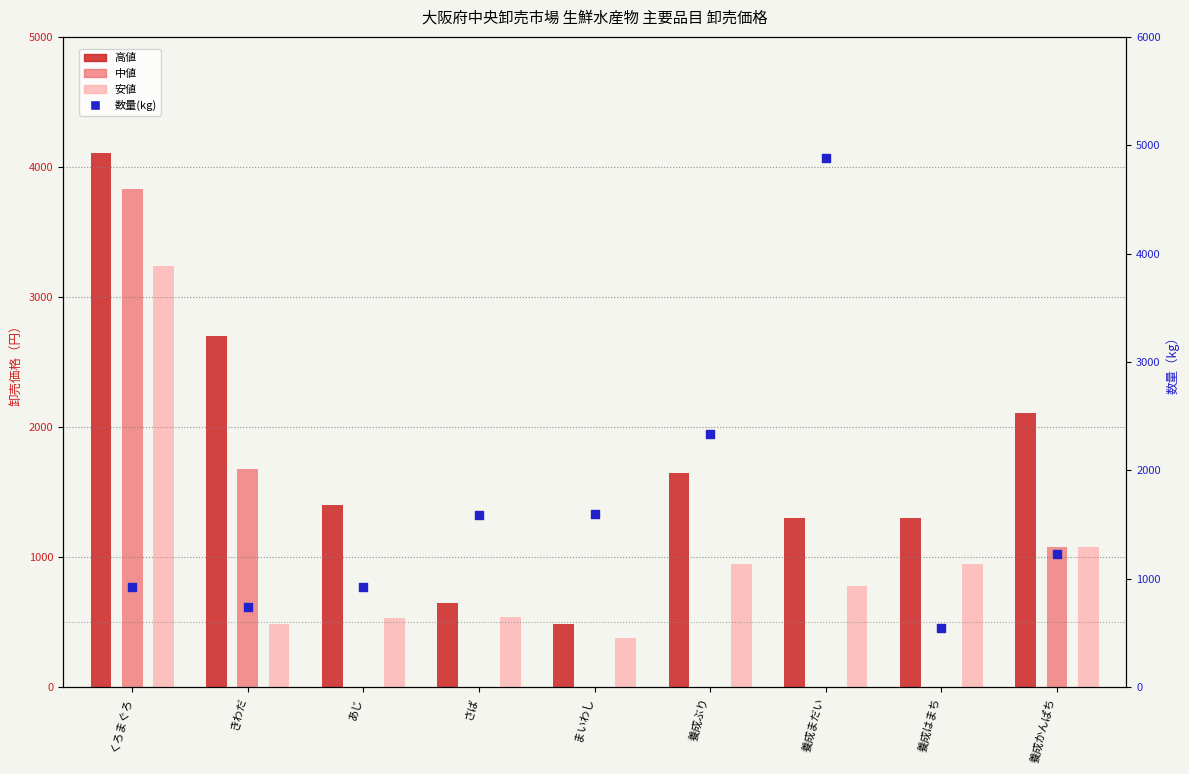

What are all the series names shown in the legend?

高値, 中値, 安値, 数量(kg)